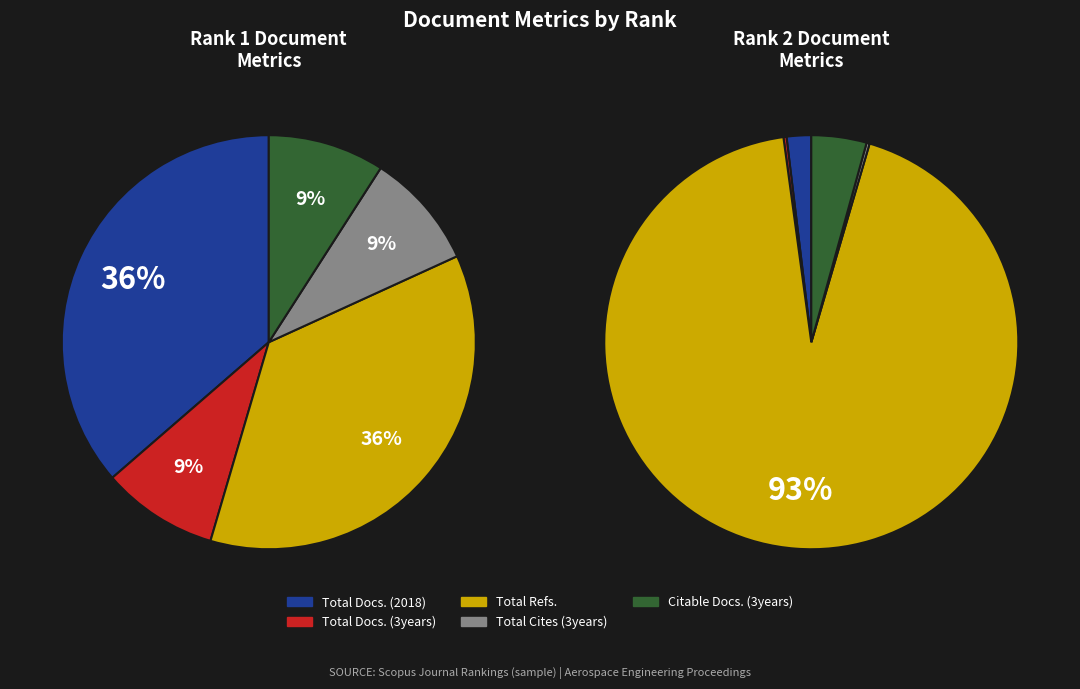

Which category has the biggest portion of the pie?

Total Refs.